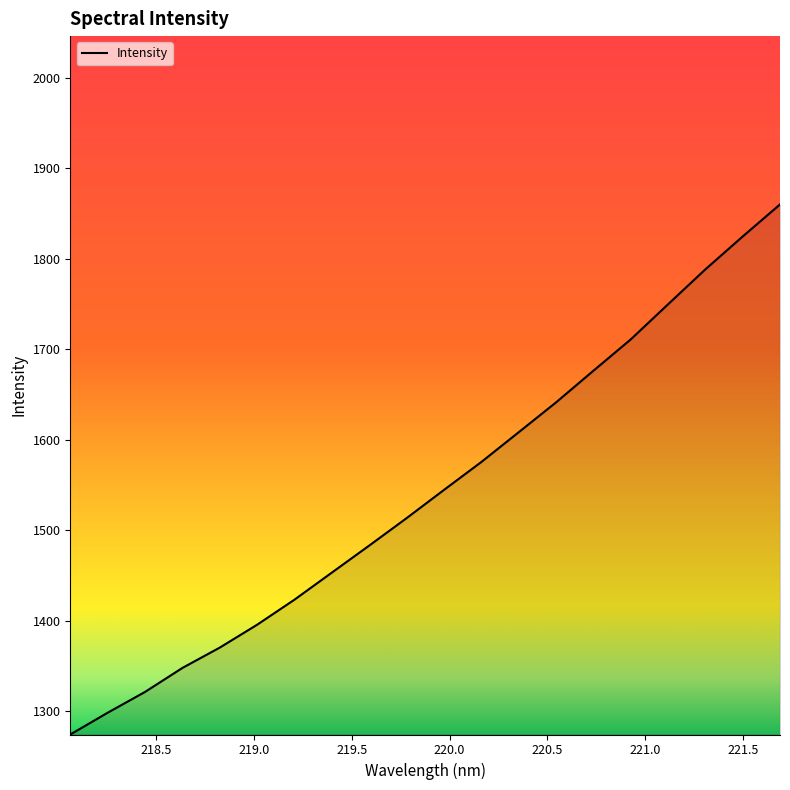

What is the maximum value shown in the chart?

1860.0